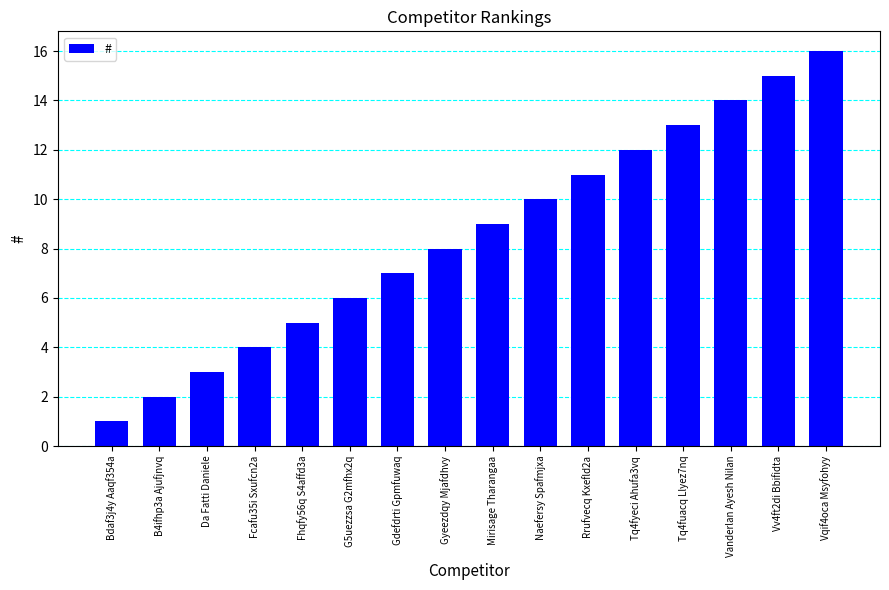

What is the smallest value displayed?

1